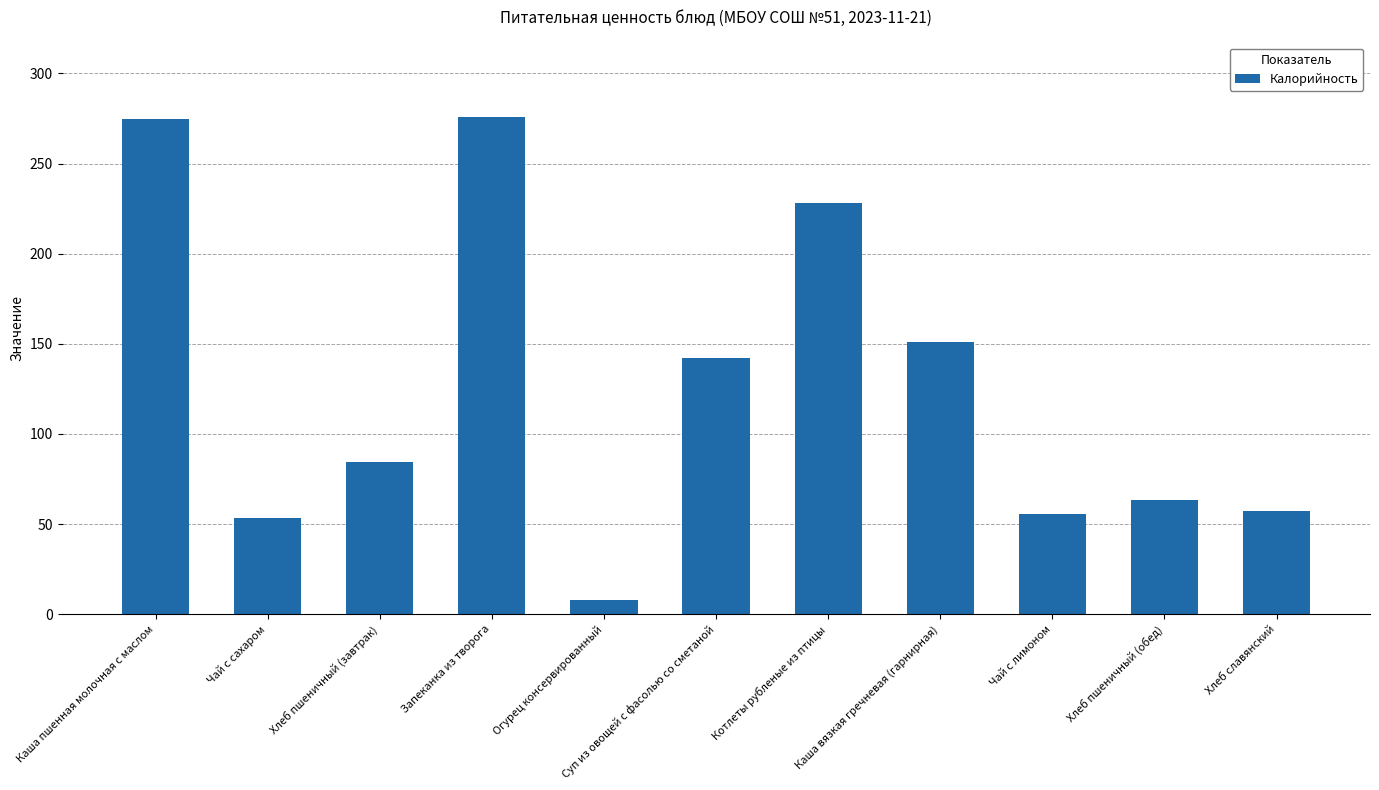

Which has a higher value, Каша пшенная молочная с маслом or Чай с лимоном?

Каша пшенная молочная с маслом